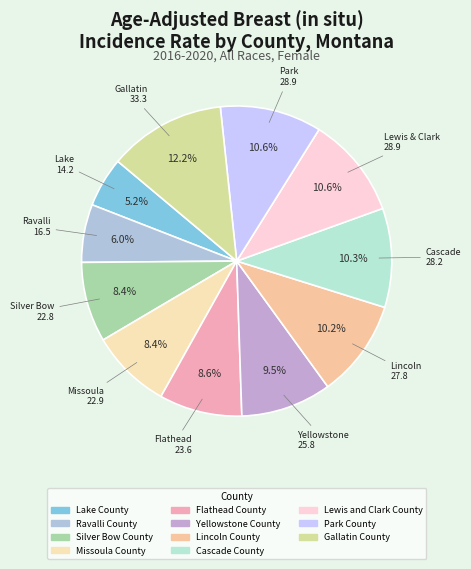

Rank the categories by value from highest to lowest.

Gallatin County, Lewis and Clark County, Park County, Cascade County, Lincoln County, Yellowstone County, Flathead County, Missoula County, Silver Bow County, Ravalli County, Lake County